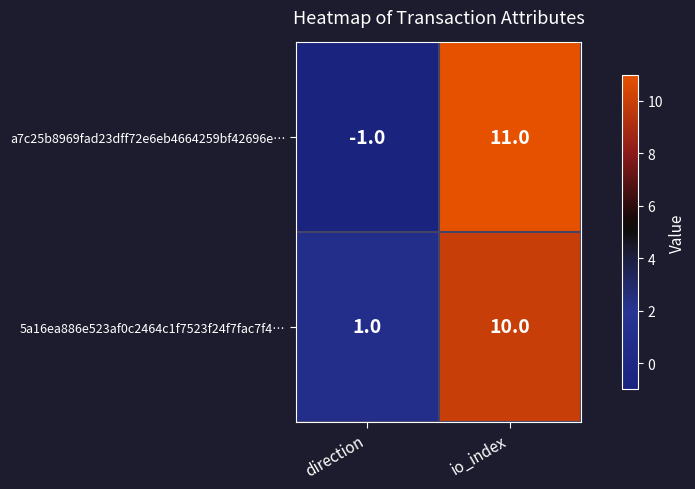

What is the sum of the a7c25b8969fad23dff72e6eb4664259bf42696e… values at direction and io_index?

10